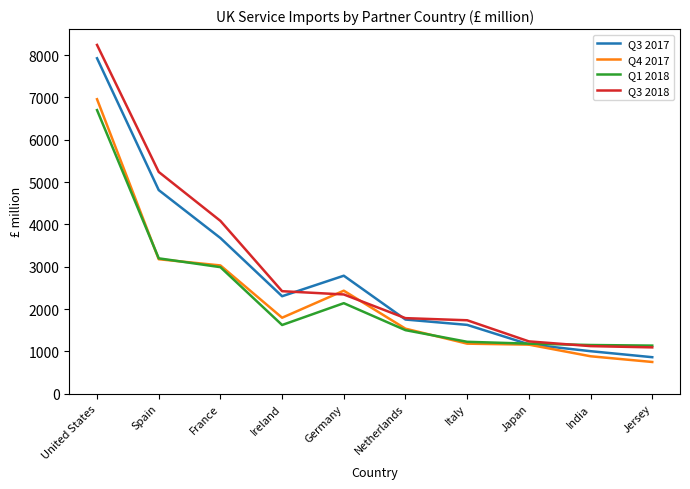

What is the sum of all Q4 2017 values?

22898